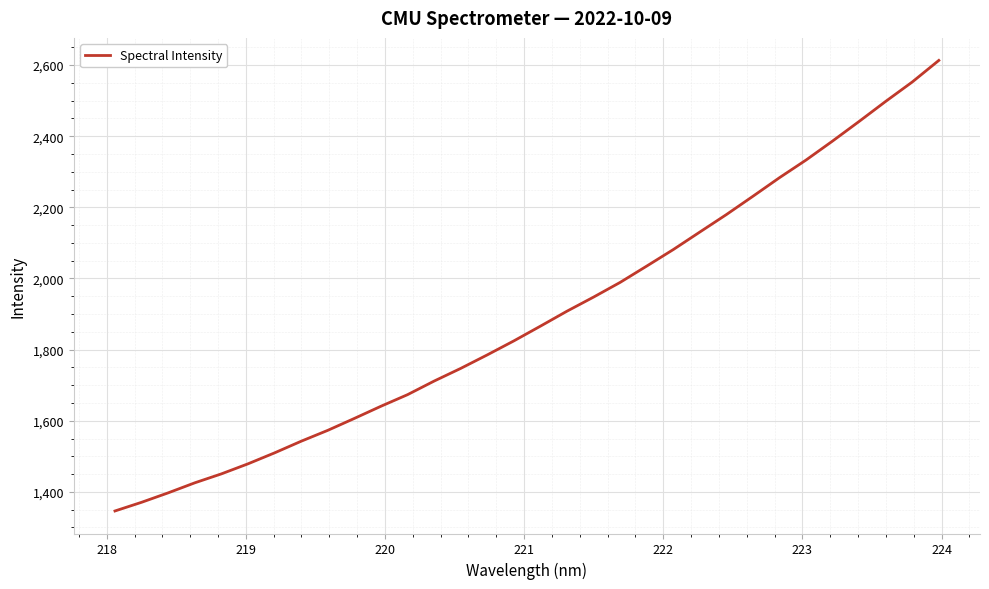

What is the difference between the maximum and minimum values?

1266.5